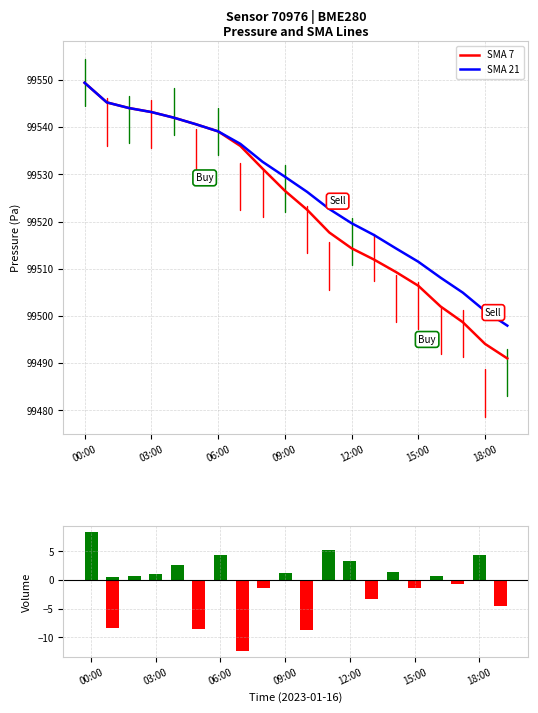

What is the minimum value for Vol Down?

-12.4